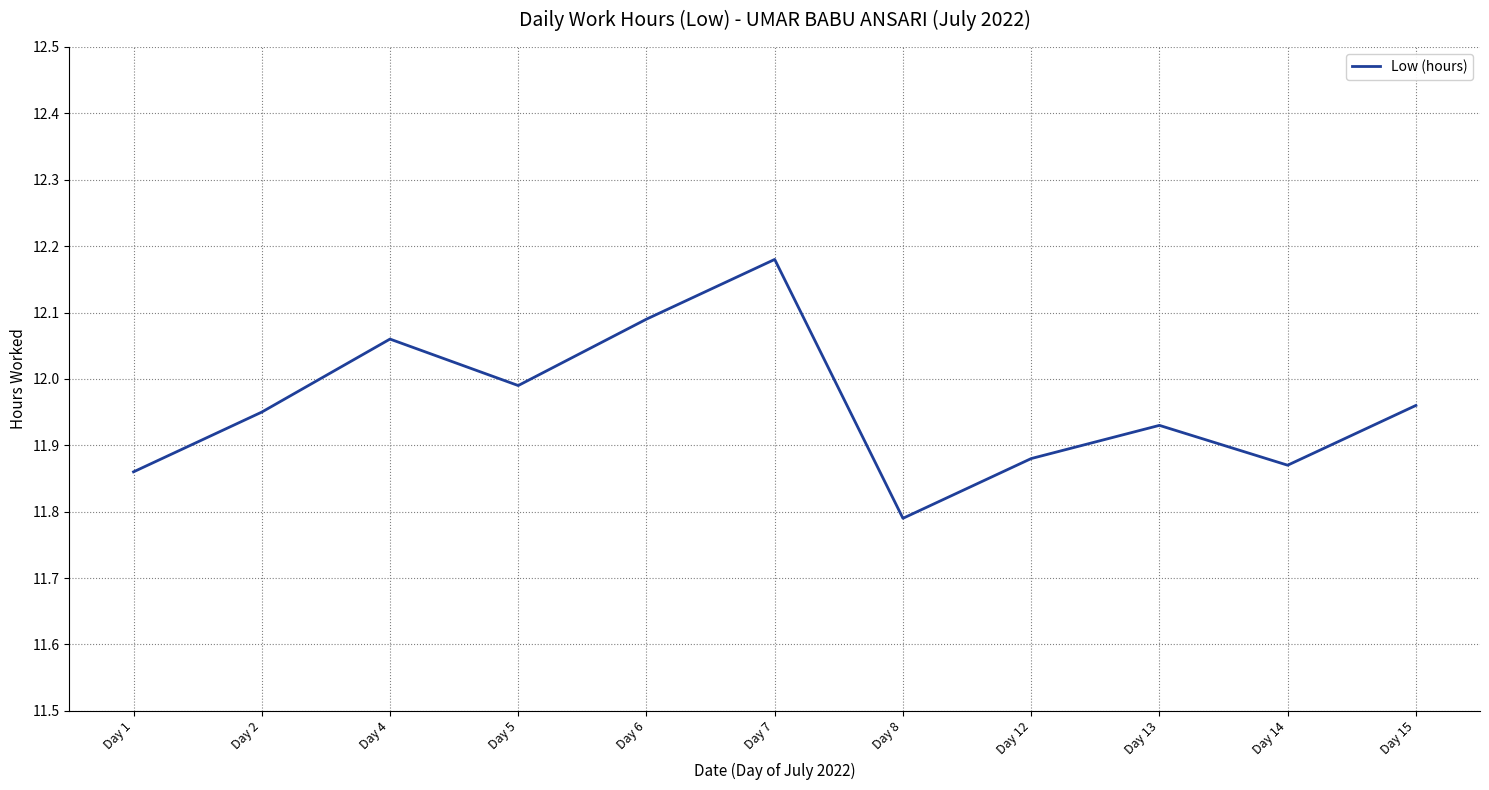

How many series are shown in this chart?

1